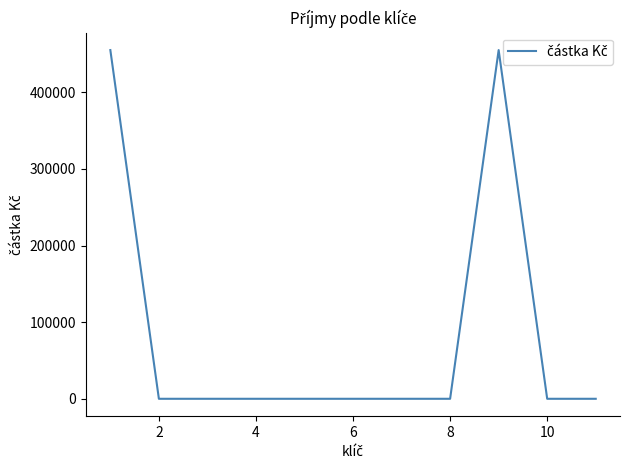

What is the greatest value displayed?

455000